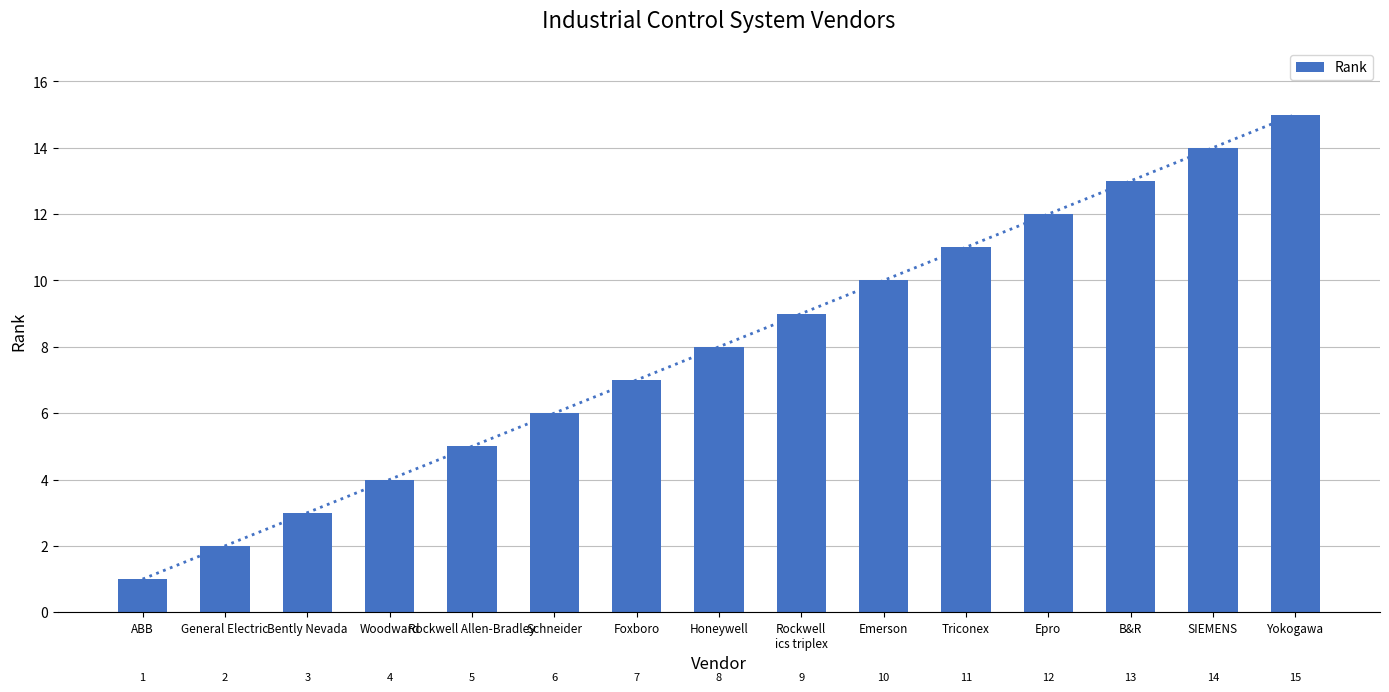

Does the chart contain stacked bars?

No